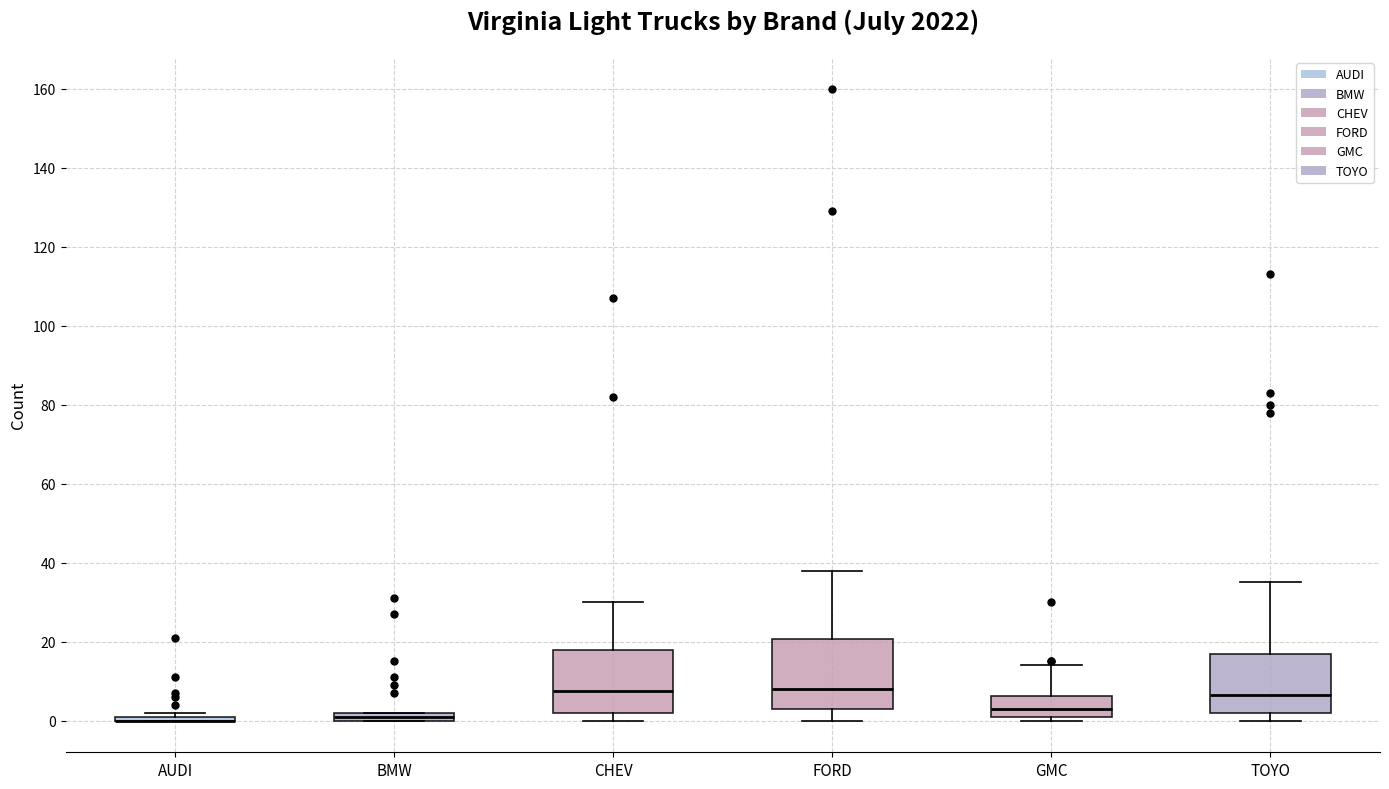

Where does the upper whisker of the box for TOYO end on the y-axis? The values are not printed on the chart, so give them approximately, as read against the axis.

36